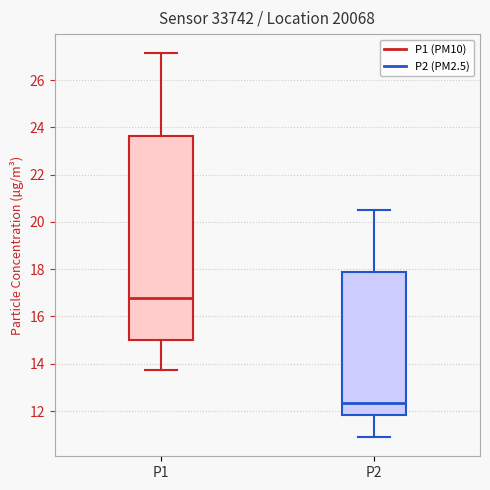

Reading left to right, transcribe this box plot: for each box, give where its median line is, the range the box spans, and where its two whiskers end, as read against the y-axis. The values are not printed on the chart, so give them approximately, as read against the axis.

P1: median 16.8, box 15.0 to 23.6, whiskers 13.8 to 27.2
P2: median 12.4, box 11.8 to 17.8, whiskers 11.0 to 20.6